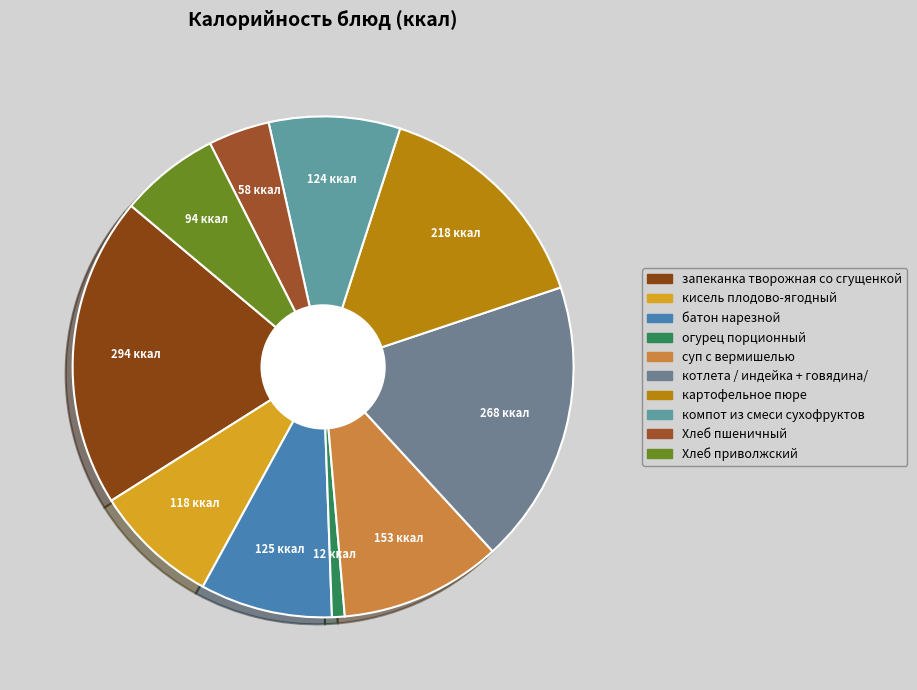

How much of the chart is everything except кисель плодово-ягодный?

91.9%